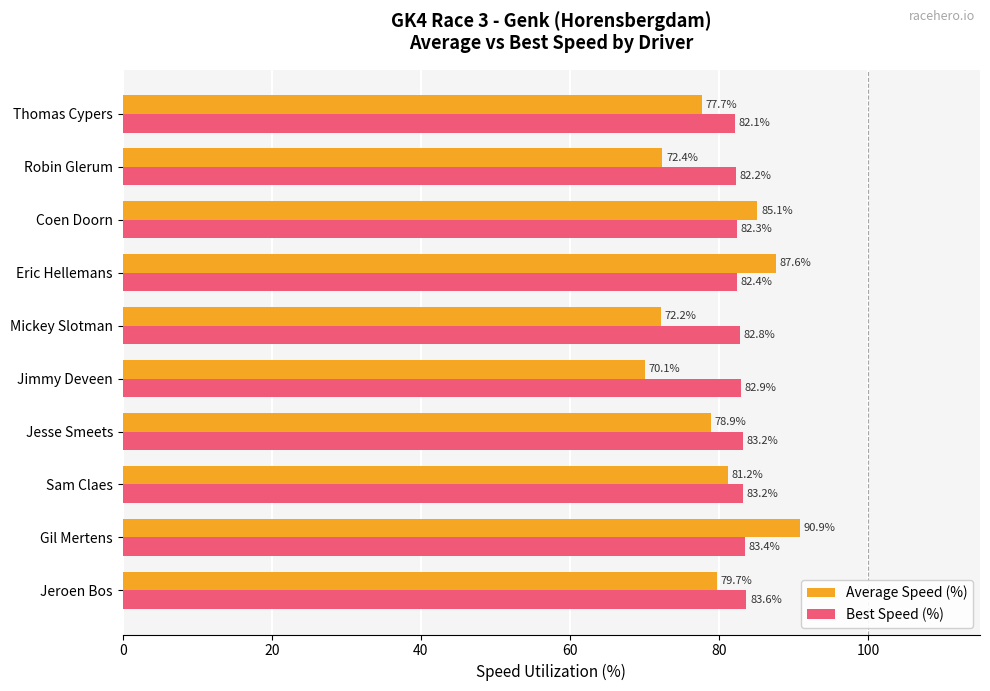

At which category is the sum across all series the highest?

Gil Mertens